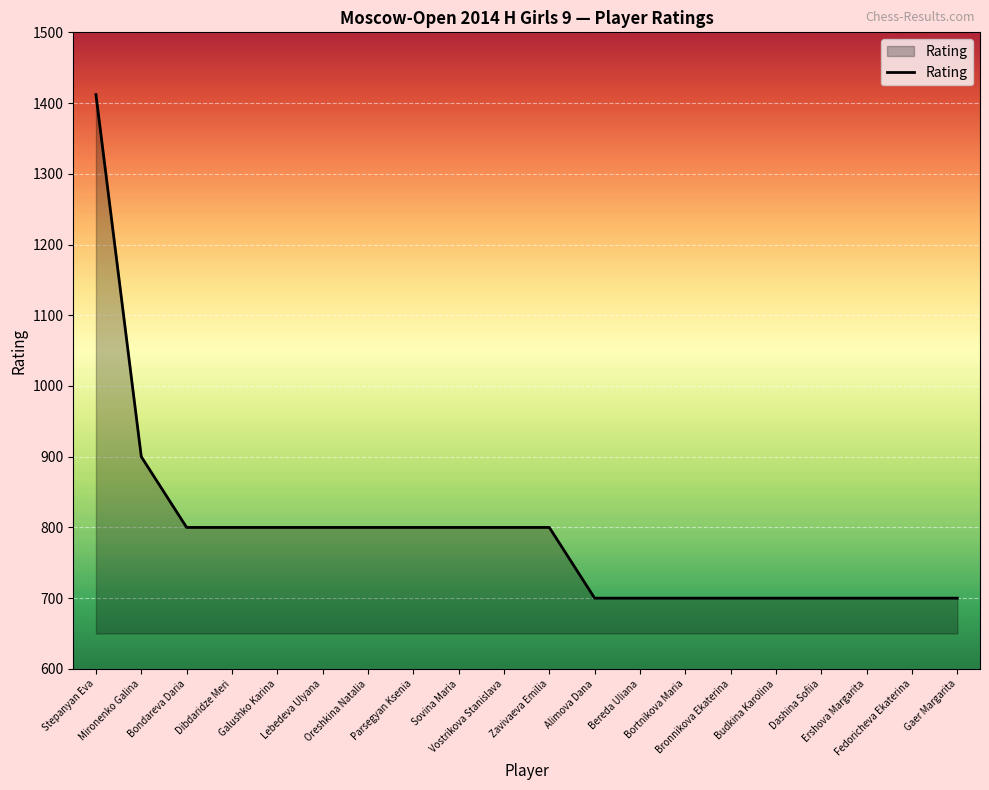

What is the sum of the values at Dashina Sofiia and Galushko Karina?

1500